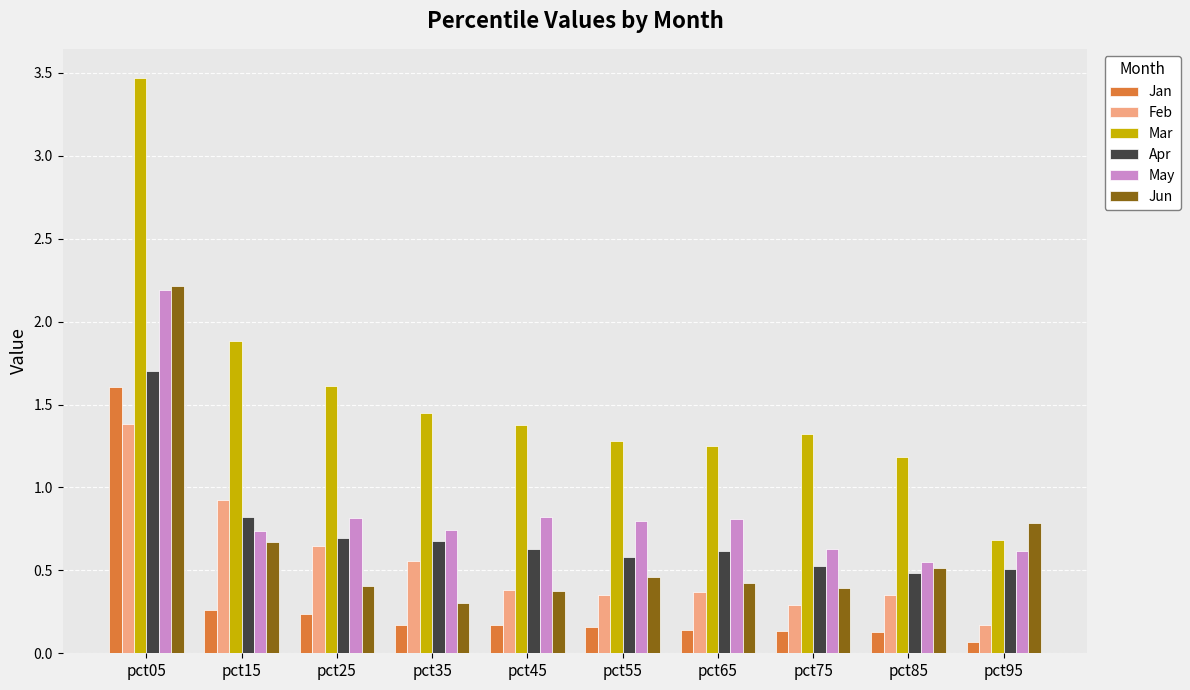

Which category has the lowest value across all series?

pct95